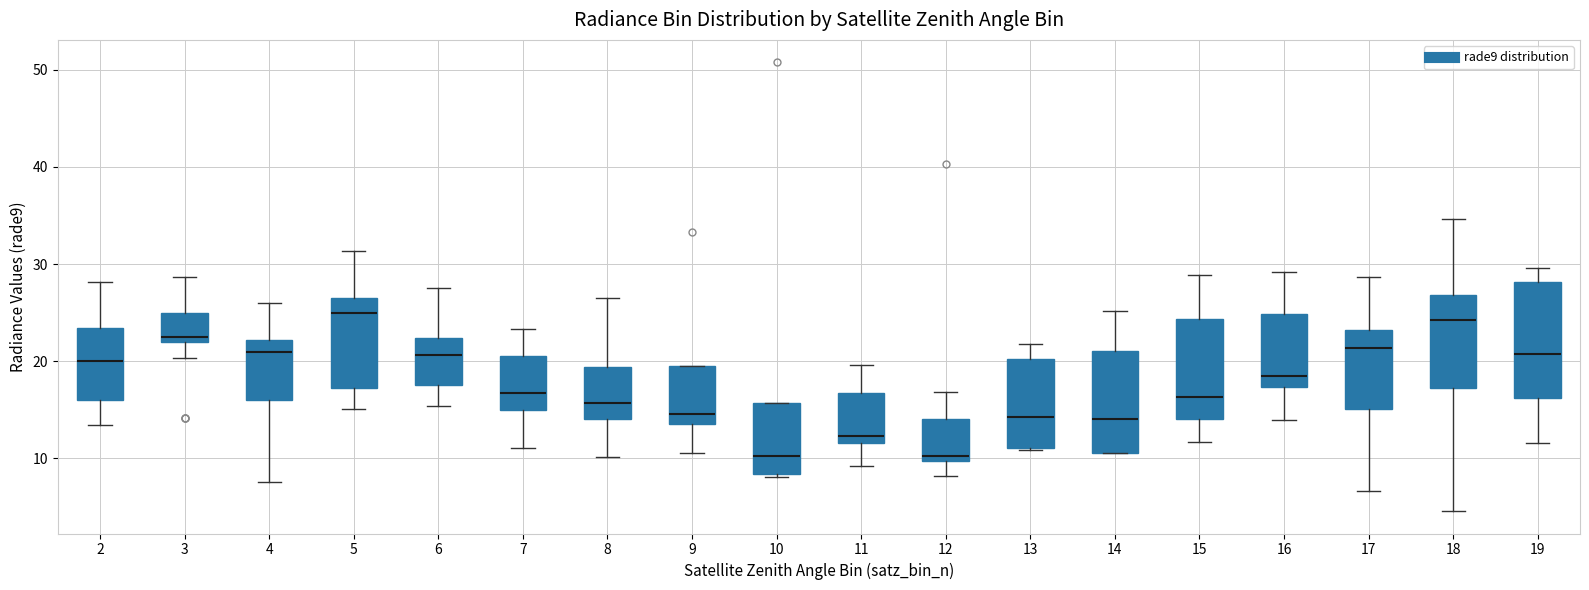

Reading left to right, transcribe this box plot: for each box, give where its median line is, the range the box spans, and where its two whiskers end, as read against the y-axis. The values are not printed on the chart, so give them approximately, as read against the axis.

2: median 20, box 16 to 23, whiskers 13 to 28
3: median 23, box 22 to 25, whiskers 20 to 29
4: median 21, box 16 to 22, whiskers 8 to 26
5: median 25, box 17 to 27, whiskers 15 to 31
6: median 21, box 18 to 22, whiskers 15 to 28
7: median 17, box 15 to 21, whiskers 11 to 23
8: median 16, box 14 to 19, whiskers 10 to 26
9: median 15, box 14 to 20, whiskers 11 to 20
10: median 10, box 8 to 16, whiskers 8 (just below the box's lower edge) to 16
11: median 12 (just above the box's lower edge), box 12 to 17, whiskers 9 to 20
12: median 10 (just above the box's lower edge), box 10 to 14, whiskers 8 to 17
13: median 14, box 11 to 20, whiskers 11 to 22
14: median 14, box 11 to 21, whiskers 11 to 25
15: median 16, box 14 to 24, whiskers 12 to 29
16: median 18, box 17 to 25, whiskers 14 to 29
17: median 21, box 15 to 23, whiskers 7 to 29
18: median 24, box 17 to 27, whiskers 5 to 35
19: median 21, box 16 to 28, whiskers 12 to 30